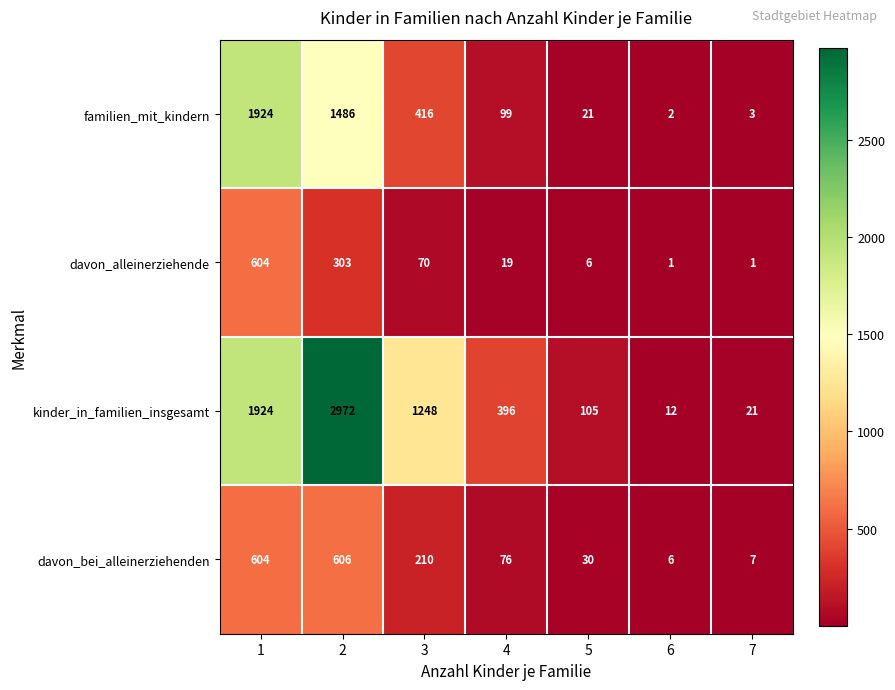

Which series has the widest spread of values?

kinder_in_familien_insgesamt